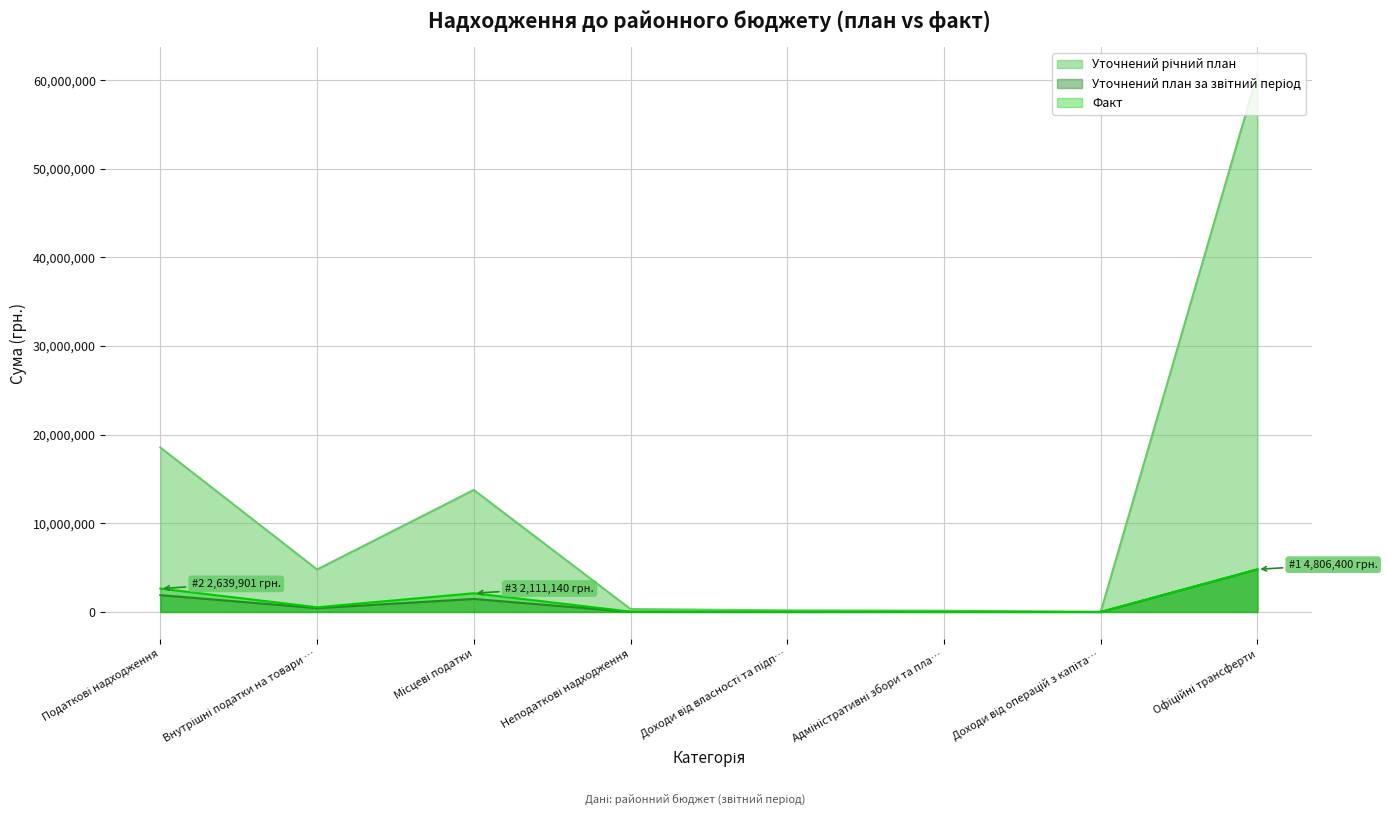

How many lines are shown in the chart?

3